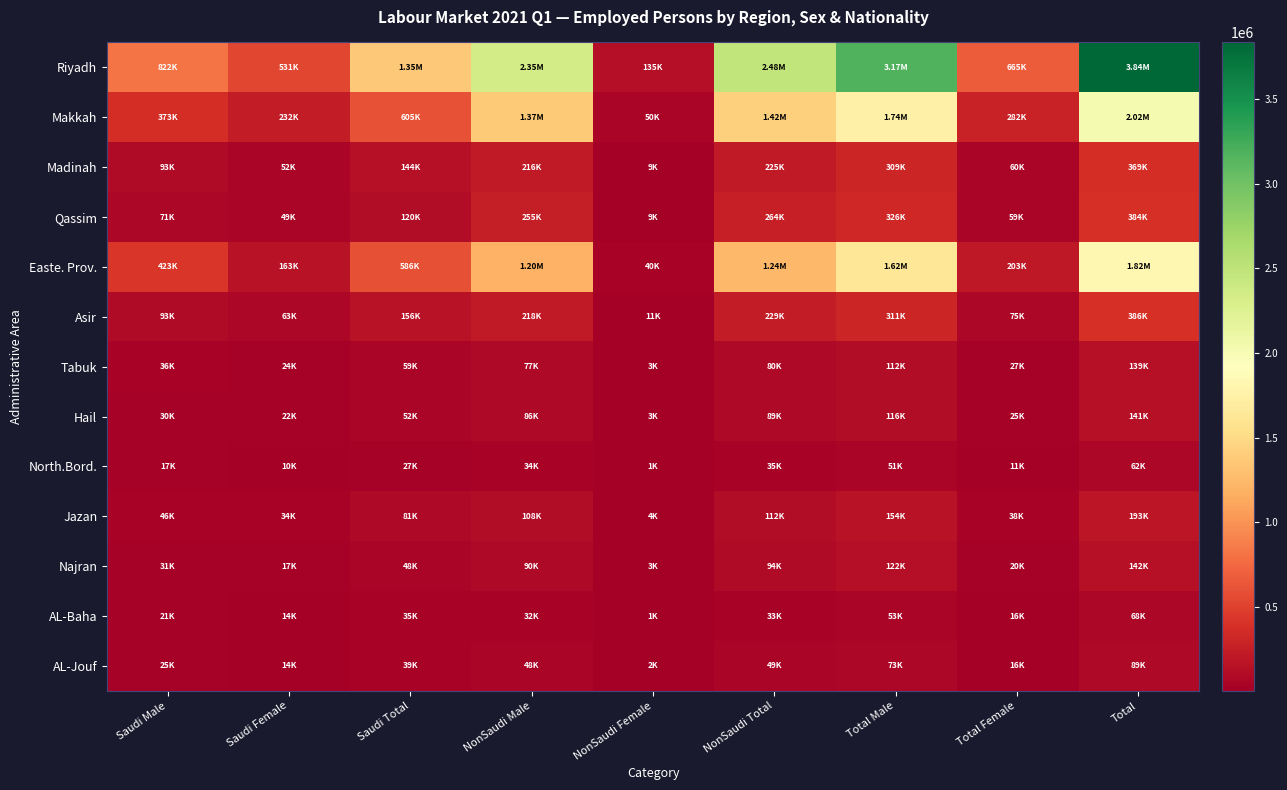

How many data points does each series have?

9